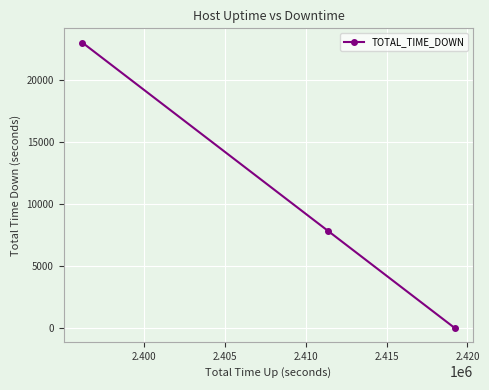

How many categories are shown in the chart?

3